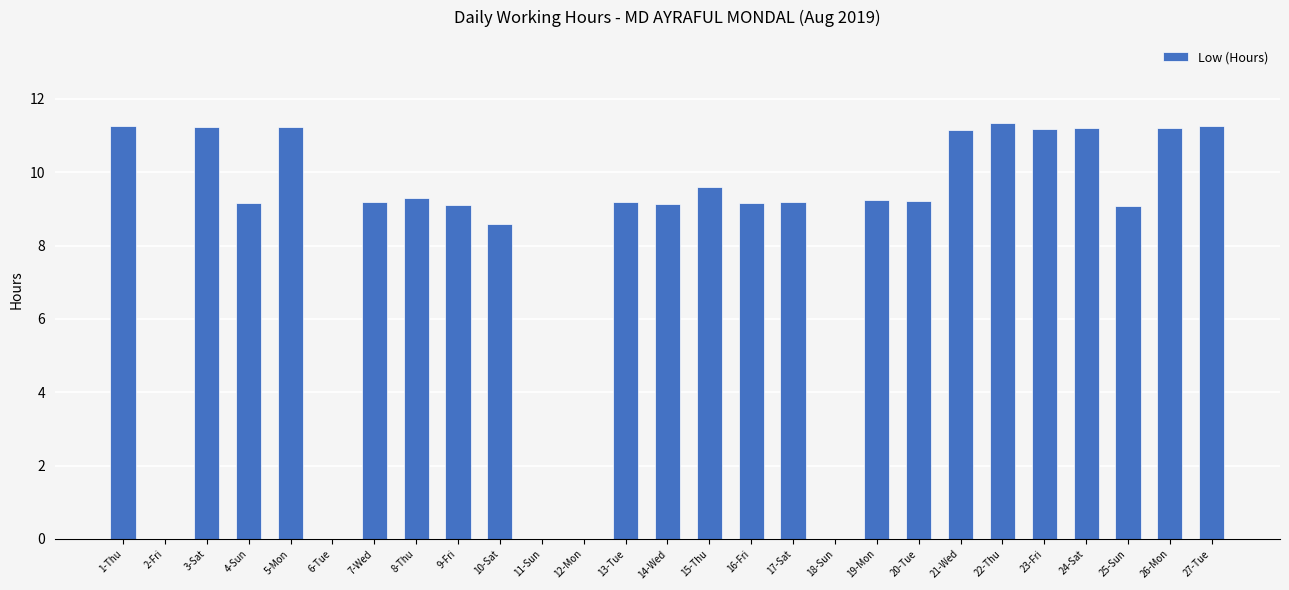

What is the sum of all values?

220.2